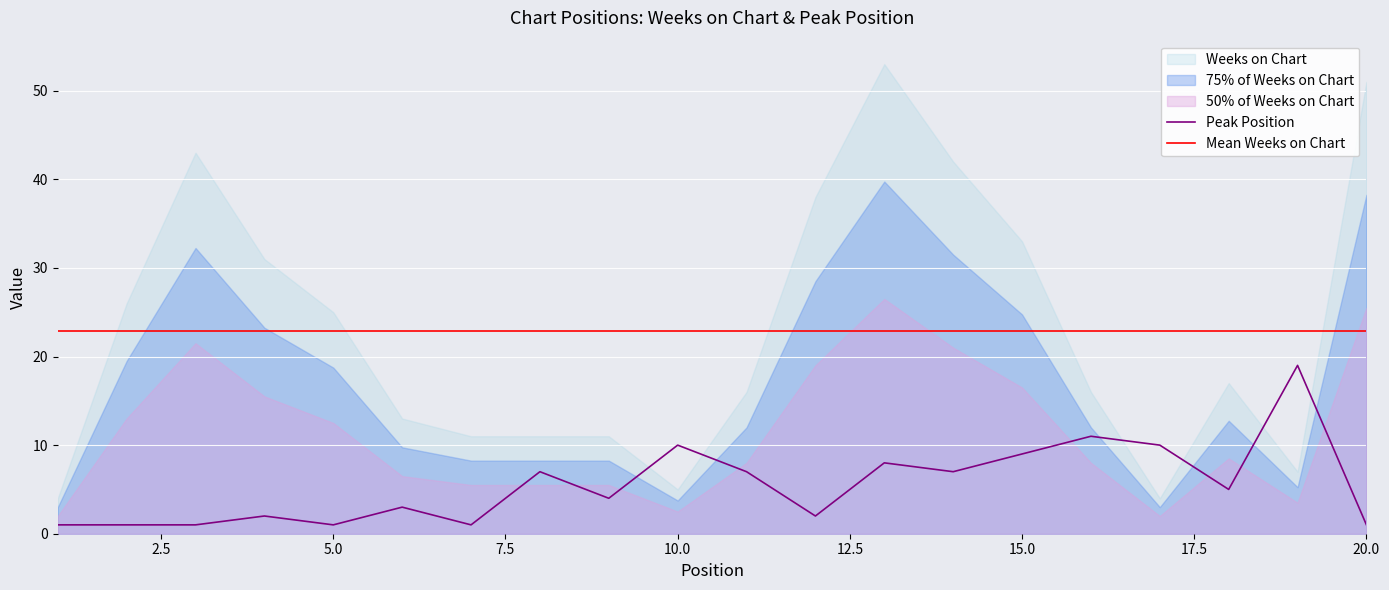

What is the approximate value of Mean Weeks on Chart at 20.0?

22.9